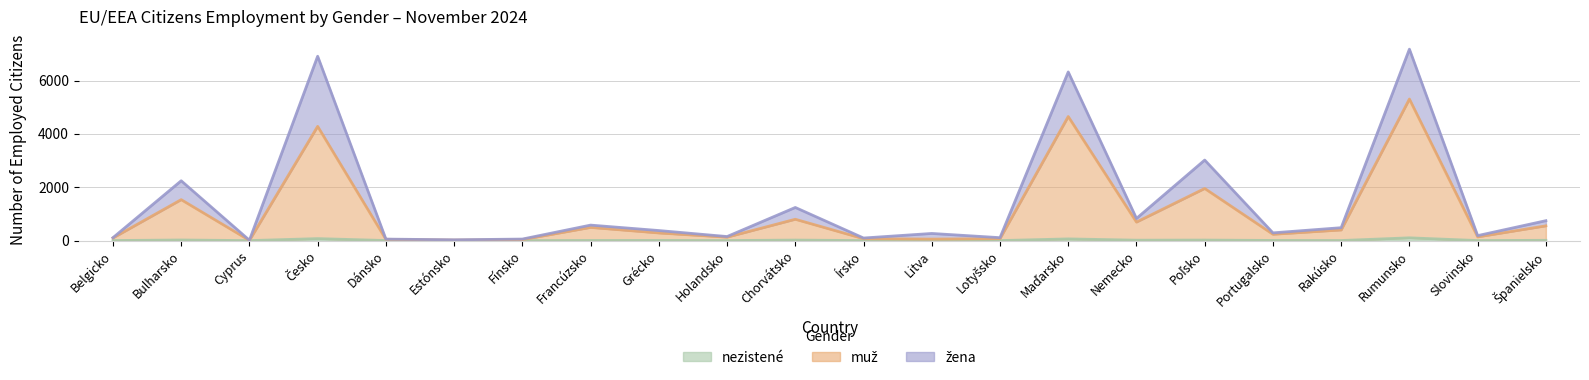

What is the highest value of the muž series?

5306